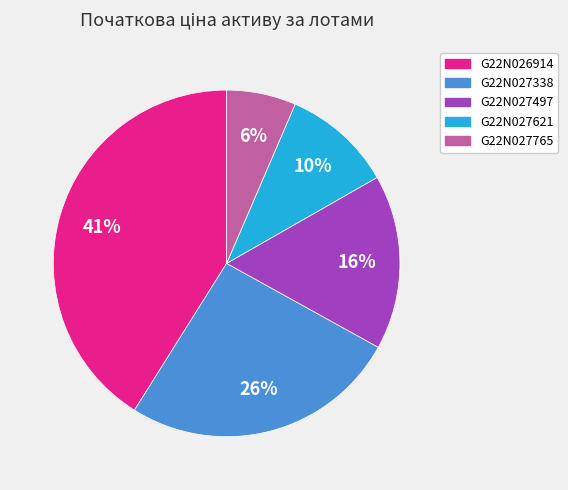

To the nearest percent, what is the difference between the largest and smallest slice percentages?

35%